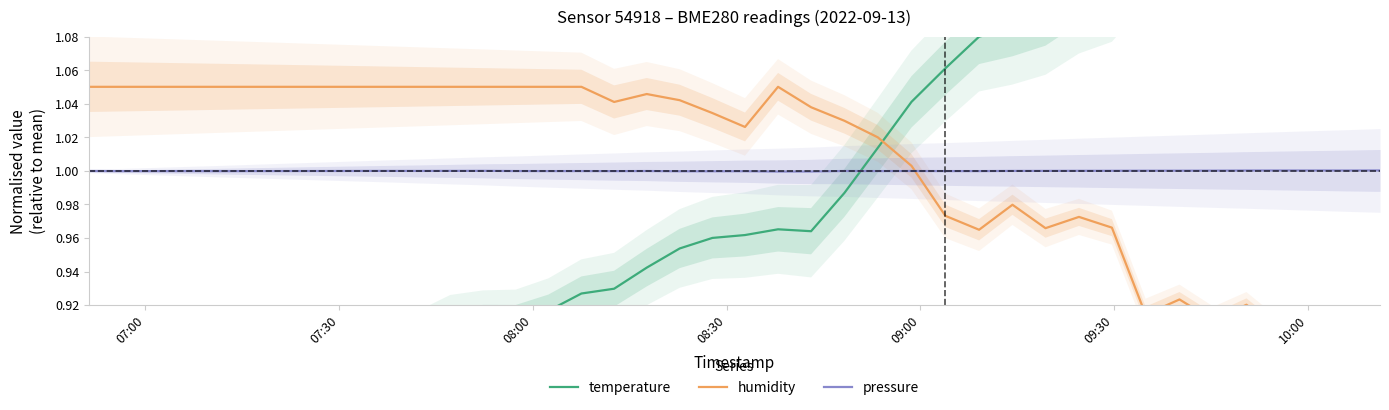

What are all the series names shown in the legend?

temperature, humidity, pressure